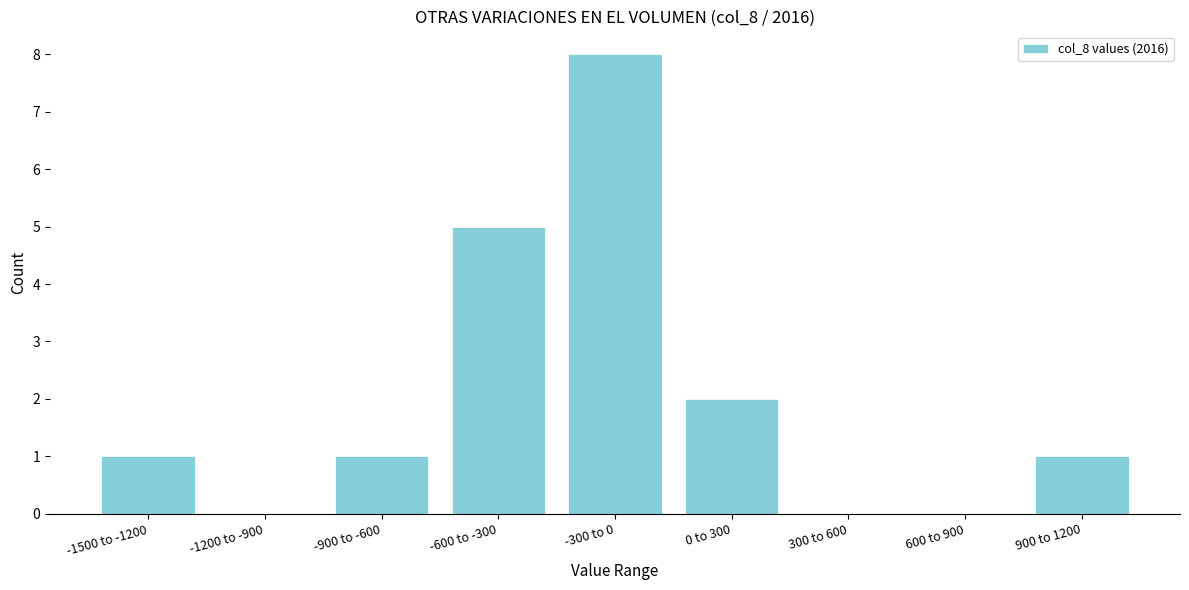

Reading right to left, list all the values displayed in this chart.

900 to 1200=1	600 to 900=0	300 to 600=0	0 to 300=2	-300 to 0=8	-600 to -300=5	-900 to -600=1	-1200 to -900=0	-1500 to -1200=1